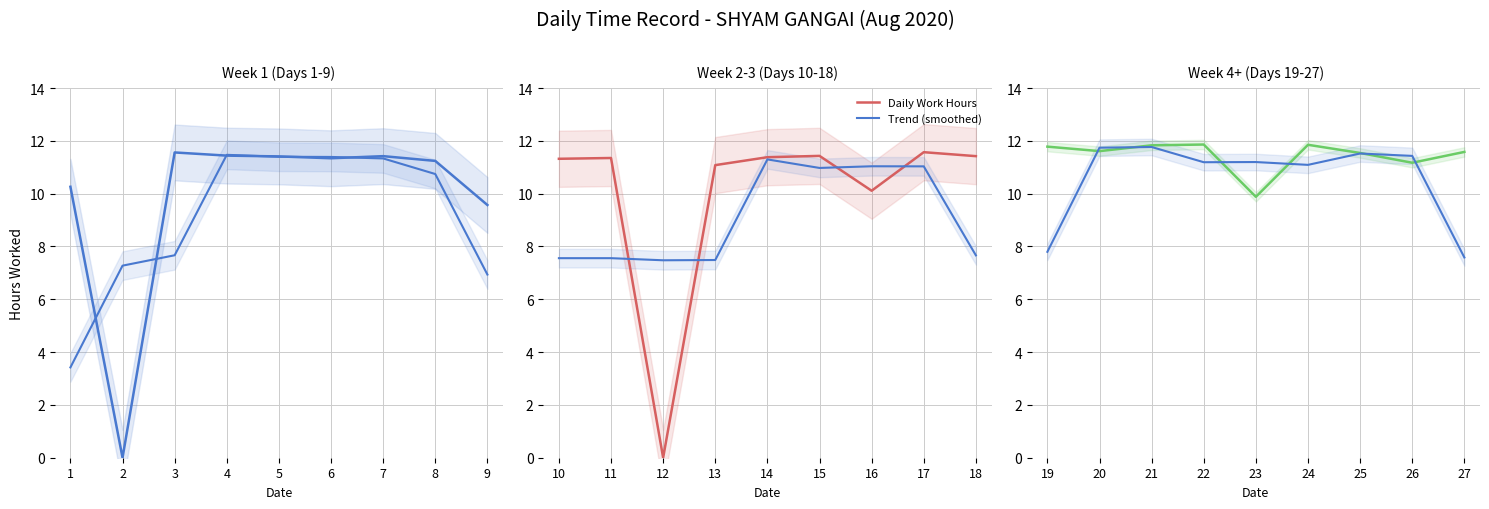

List the series in order of their peak value, highest first.

Daily Work Hours, Trend (smoothed)